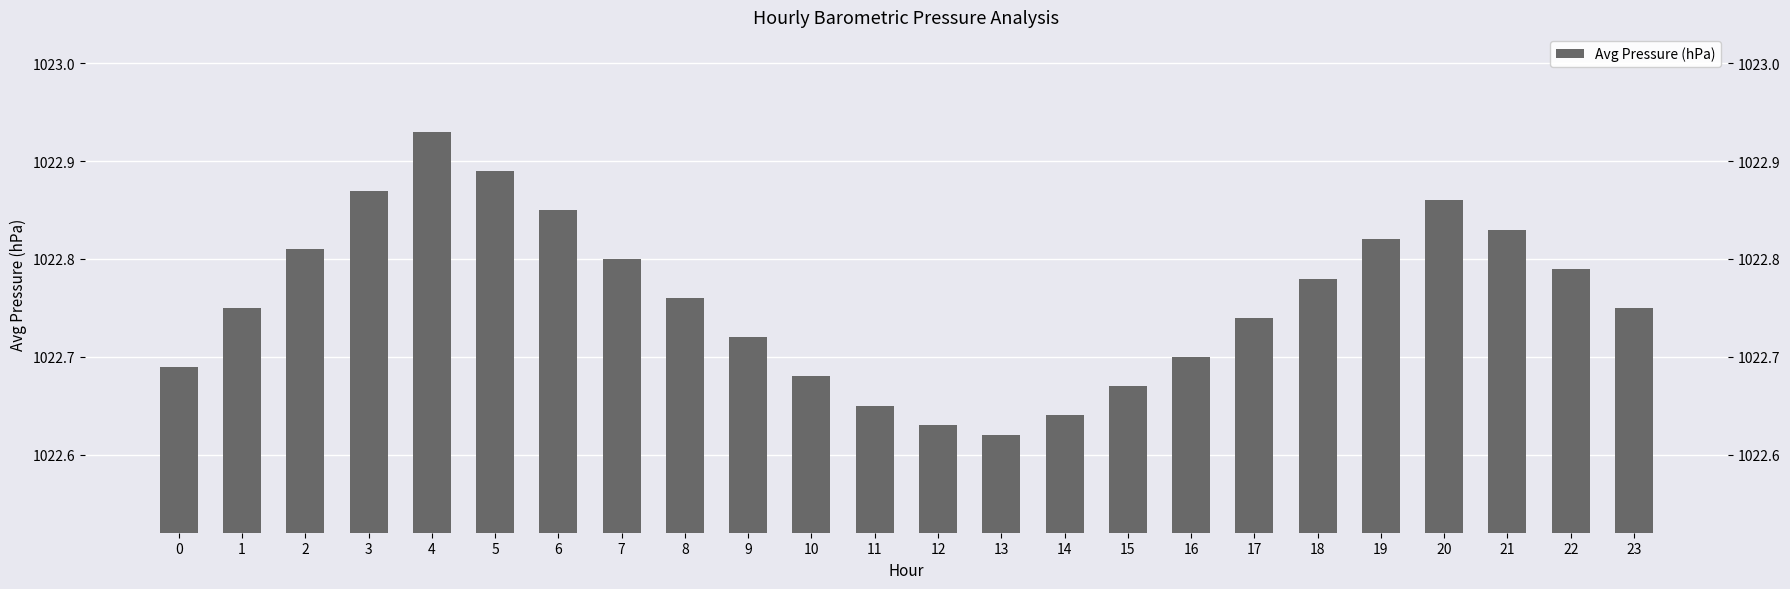

Does the chart contain stacked bars?

No